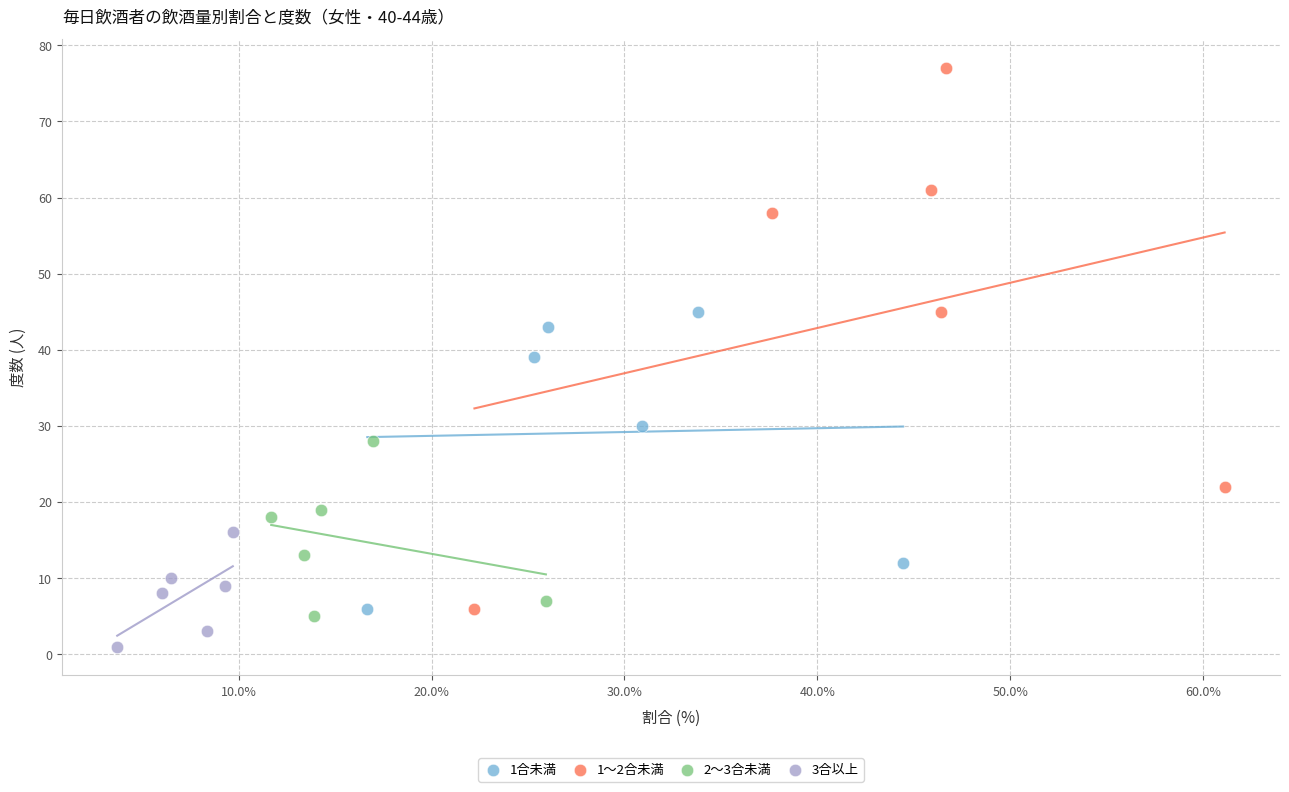

Which series contains the lowest Y value?

3合以上